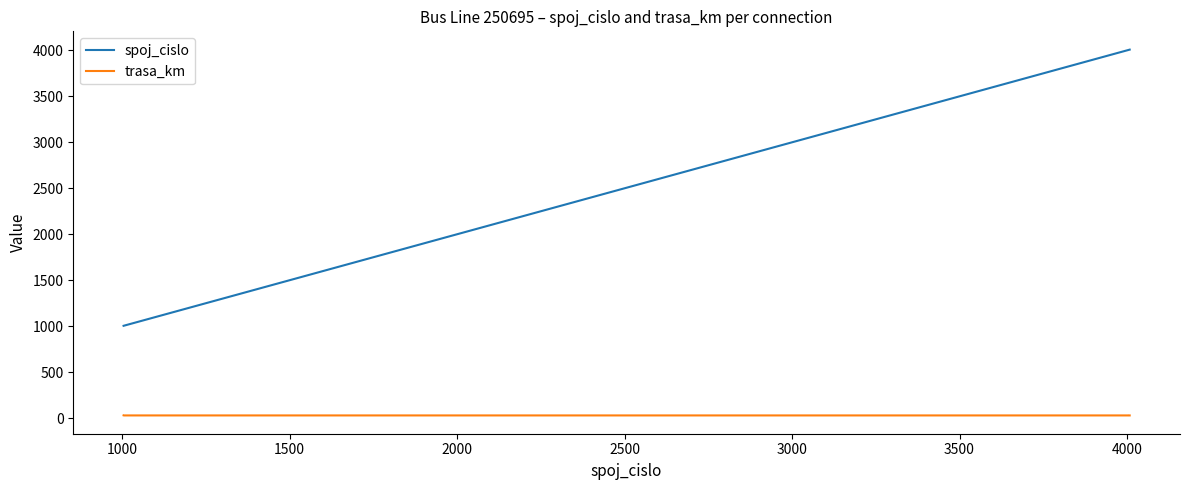

List the series in order of their peak value, lowest first.

trasa_km, spoj_cislo